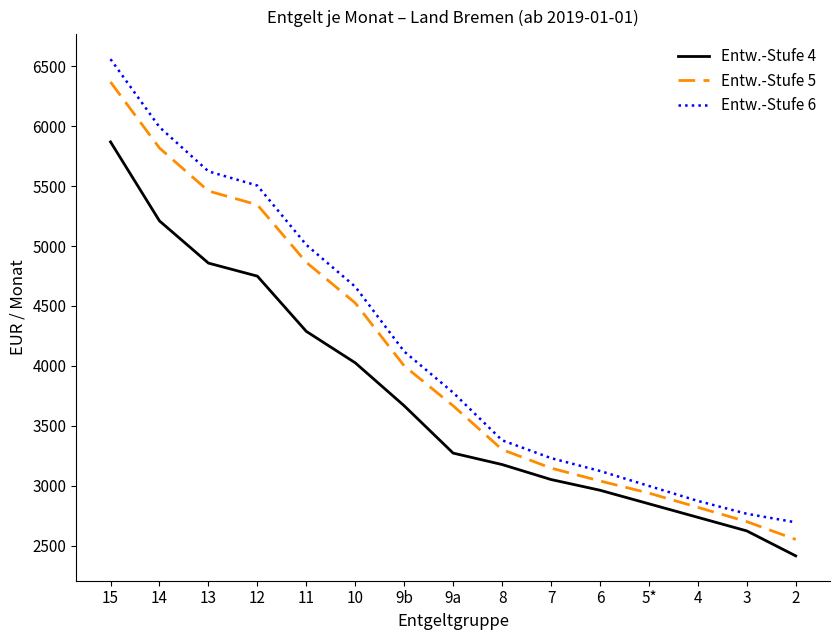

What value does the Entw.-Stufe 4 series have at 2?

2415.3